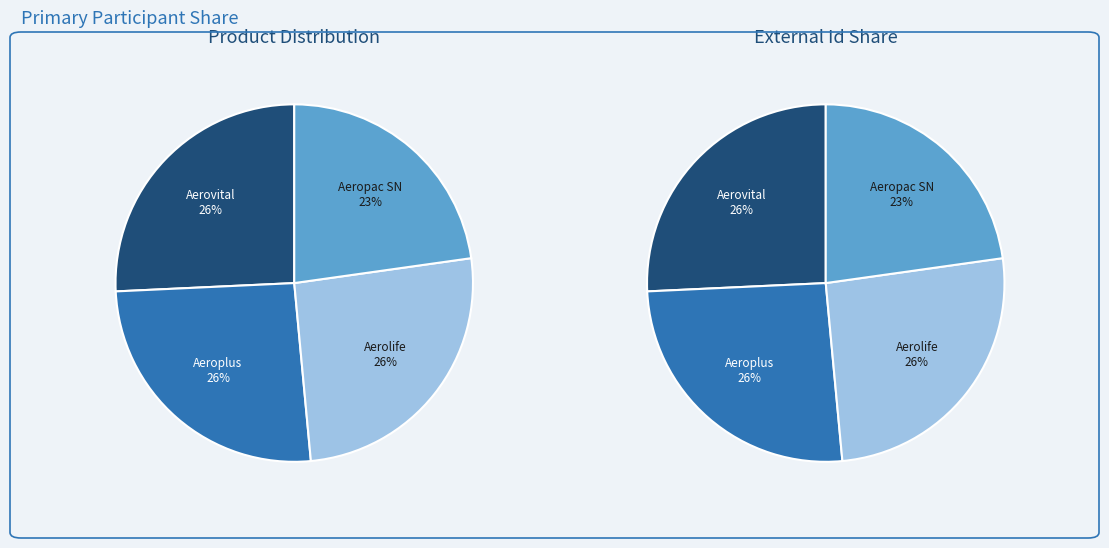

What percentage do Aeroplus and Aerovital together represent?

51.5%